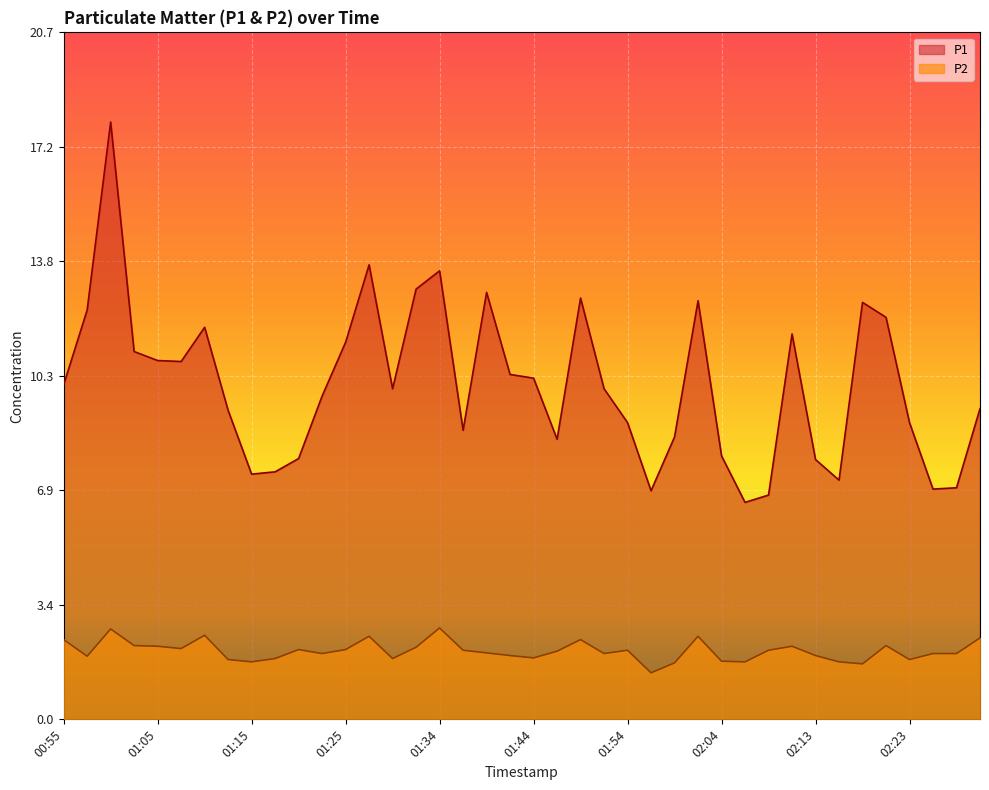

True or false: P1 and P2 cross at least once.

False